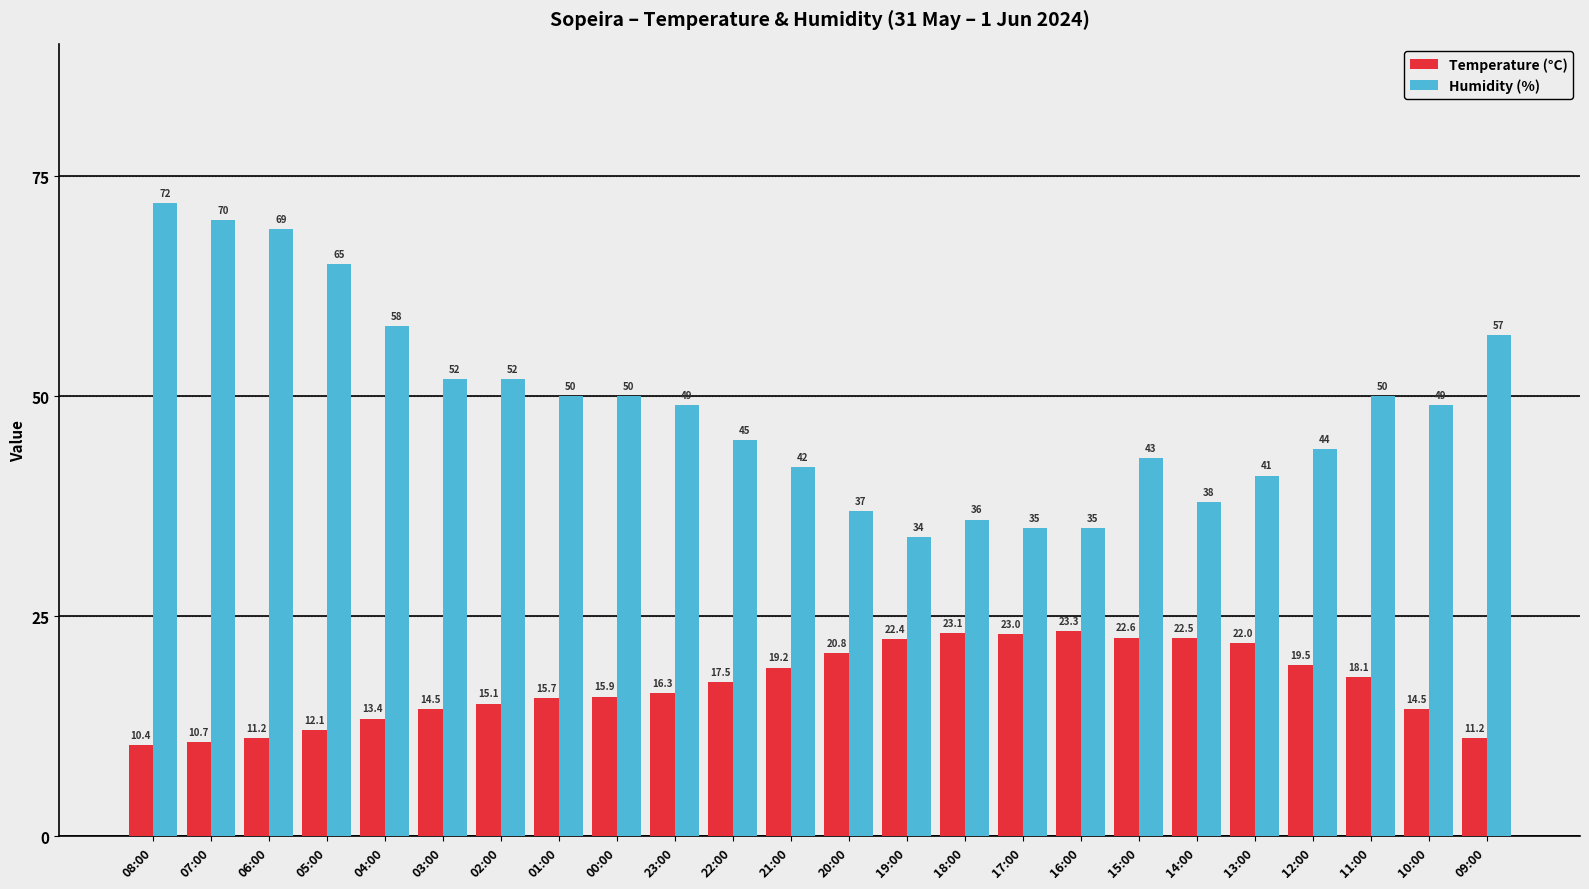

How many values in the Humidity (%) series are below 49?

11